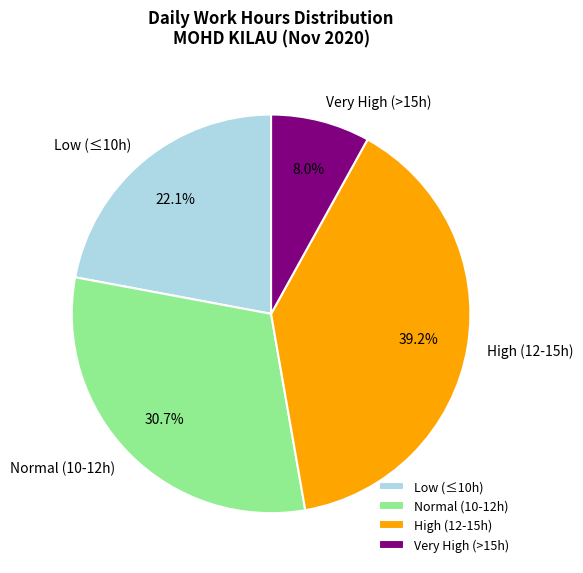

Between Very High (>15h) and Low (≤10h), which is larger?

Low (≤10h)